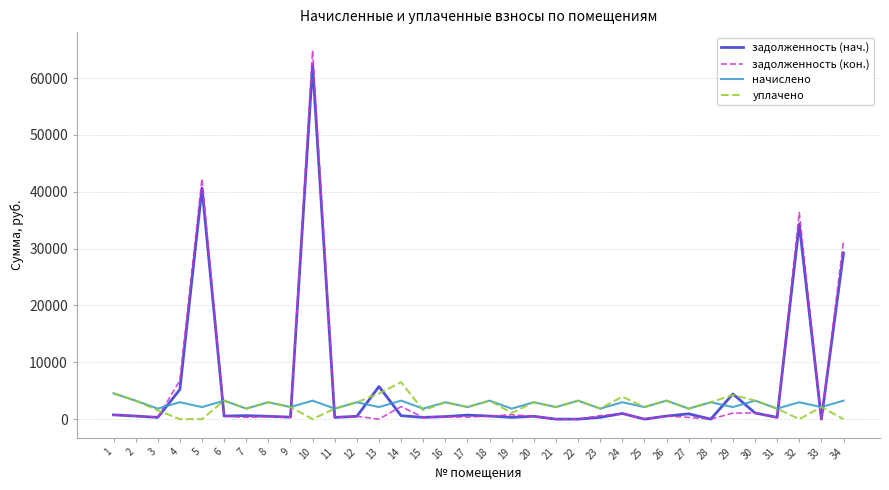

What is the greatest value displayed?

64846.1